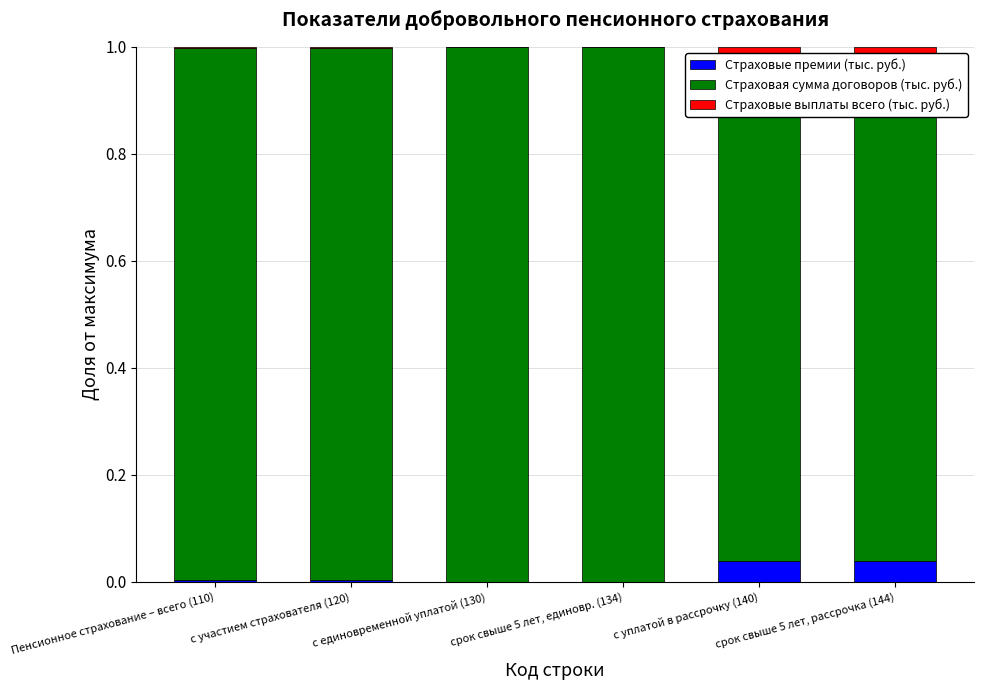

How many distinct data groups are displayed?

3